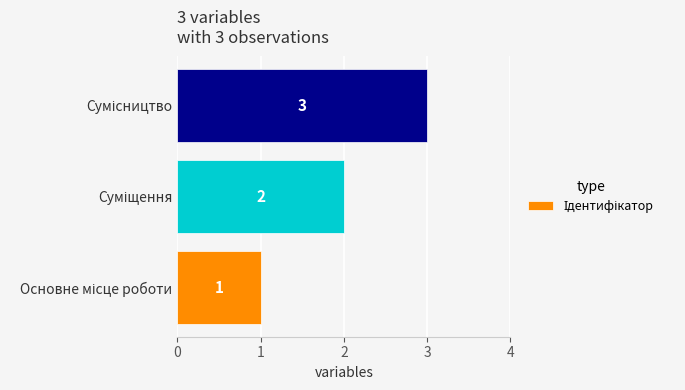

What is the maximum value shown in the chart?

3